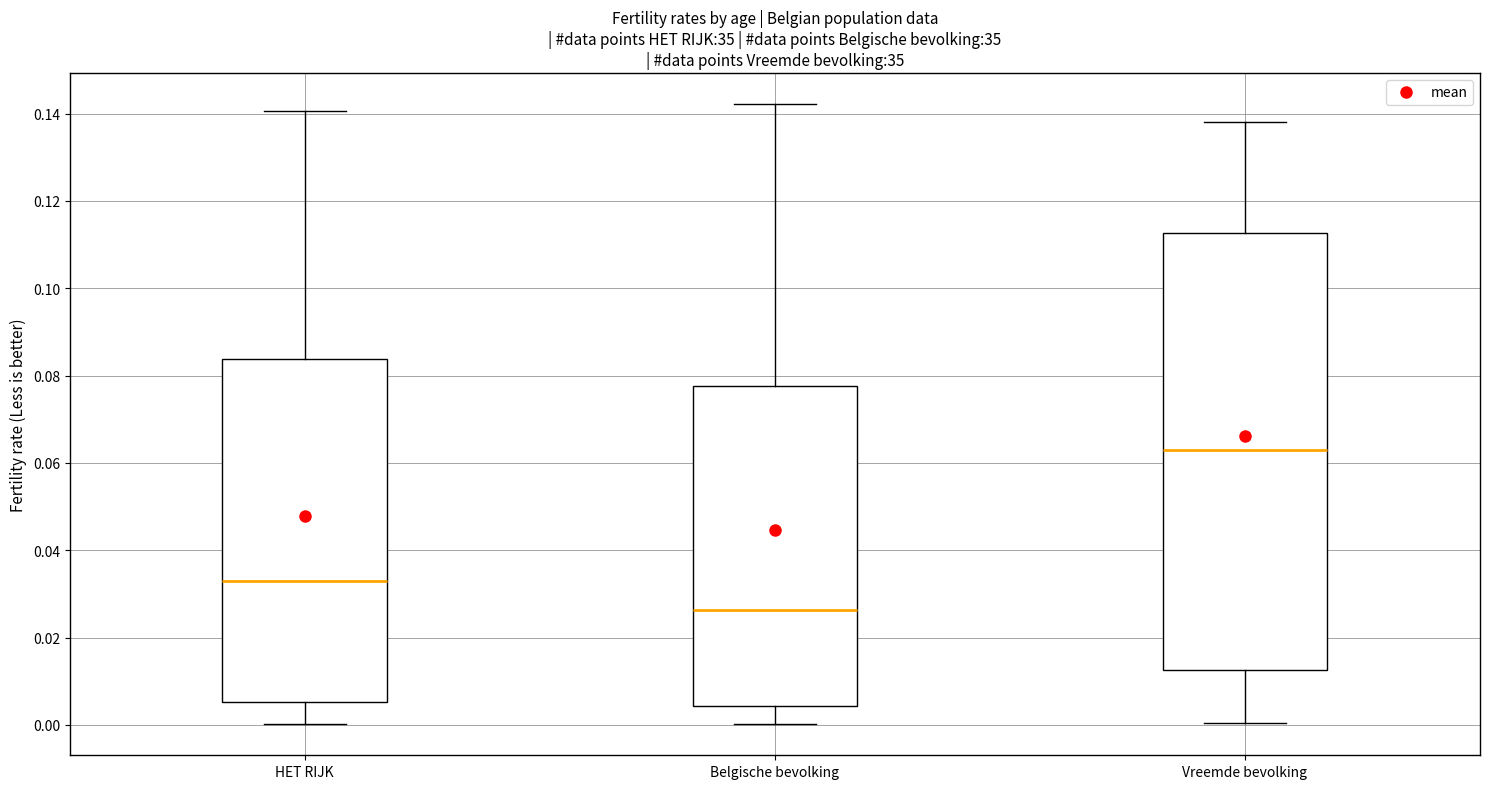

Reading left to right, read every box against the y-axis: the position of its median line, the range the box covers, and the ends of its whiskers. The values are not printed on the chart, so give them approximately, as read against the axis.

HET RIJK: median 0.032, box 0.006 to 0.084, whiskers 0.000 to 0.140
Belgische bevolking: median 0.026, box 0.004 to 0.078, whiskers 0.000 to 0.142
Vreemde bevolking: median 0.062, box 0.012 to 0.112, whiskers 0.000 to 0.138